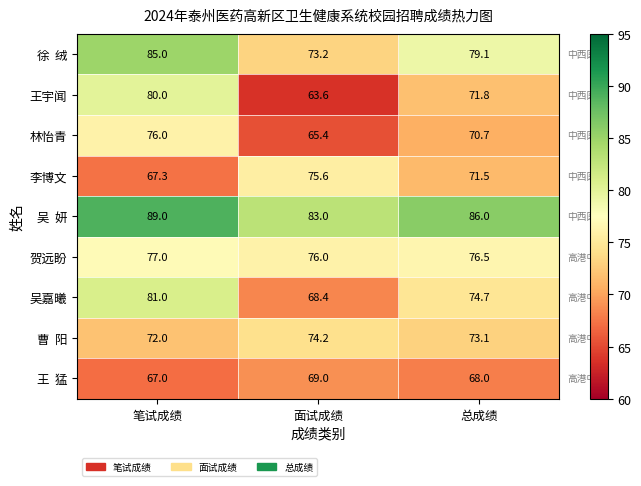

What is the average value of the 林怡青 series?

70.7